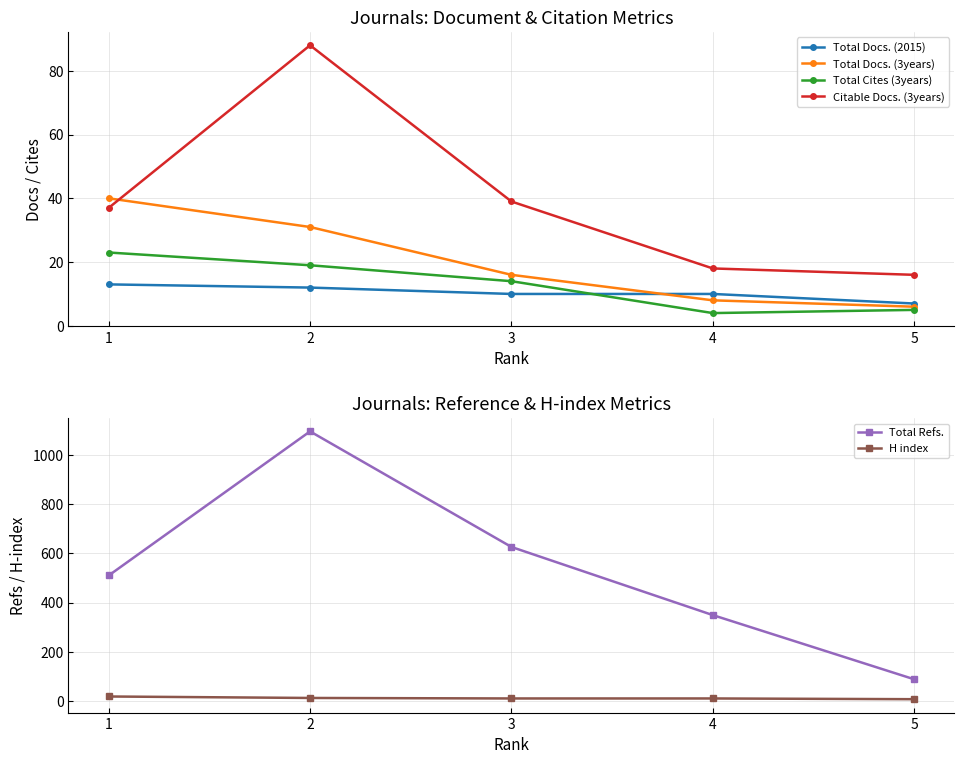

At how many categories does at least one series exceed 505?

3